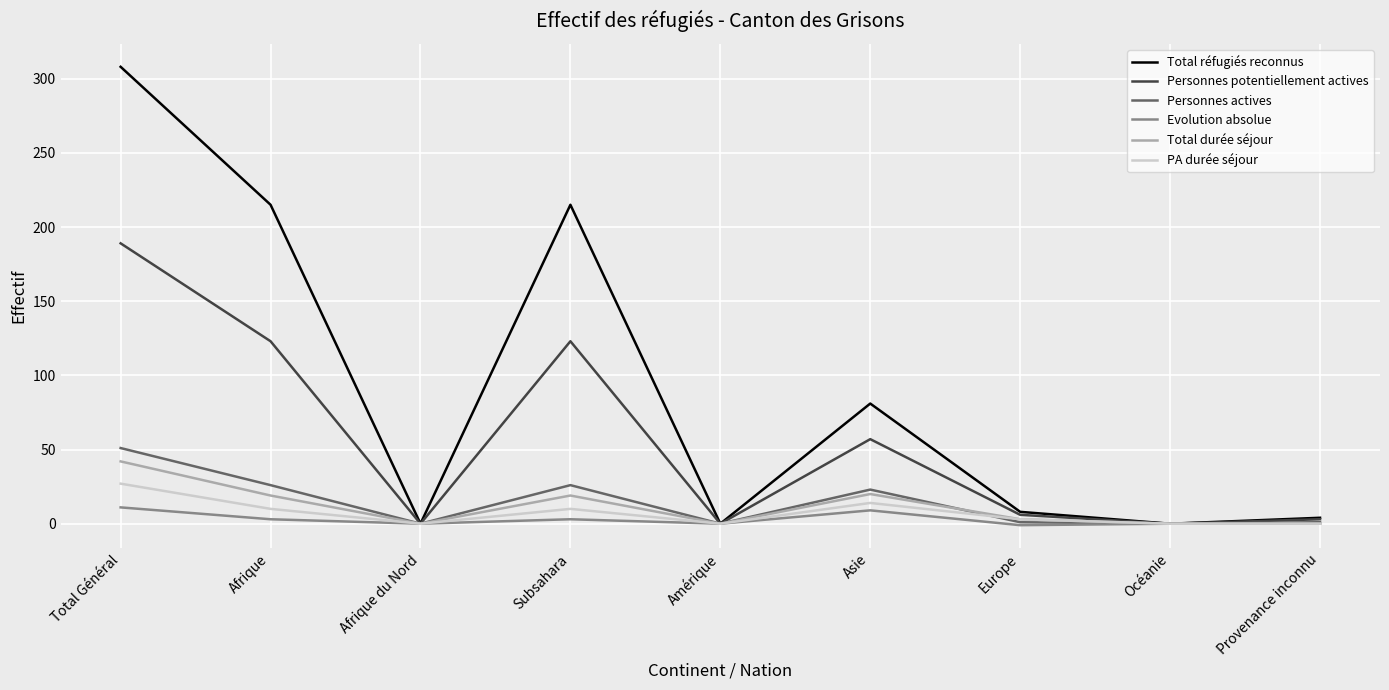

True or false: Evolution absolue has a value of 0 at Provenance inconnu.

True